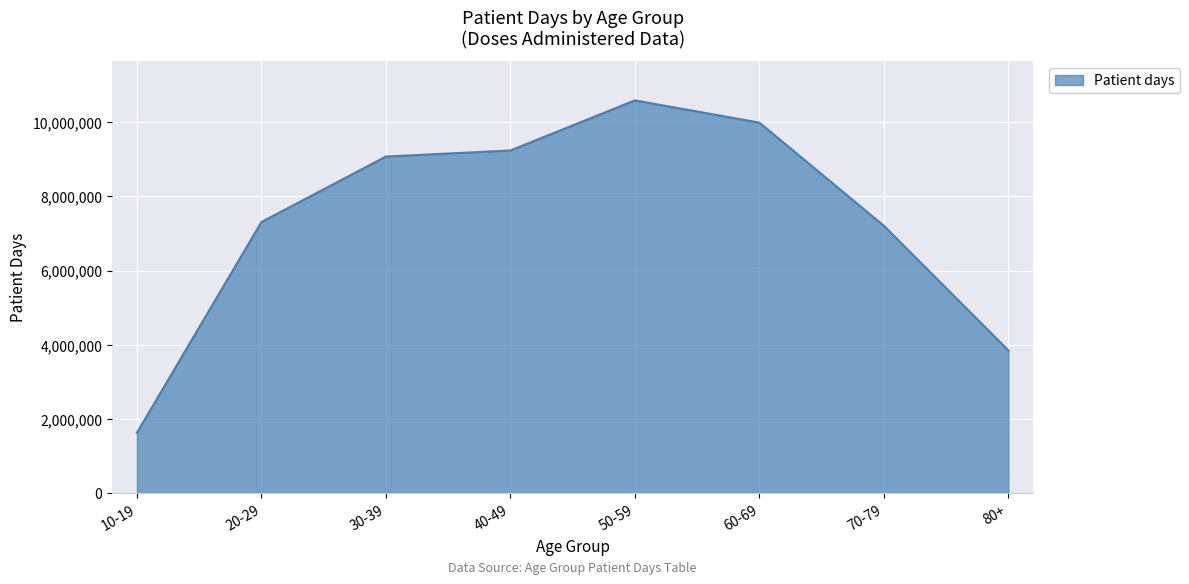

Approximately how many times larger is the value at 80+ compared to 10-19?

2.4